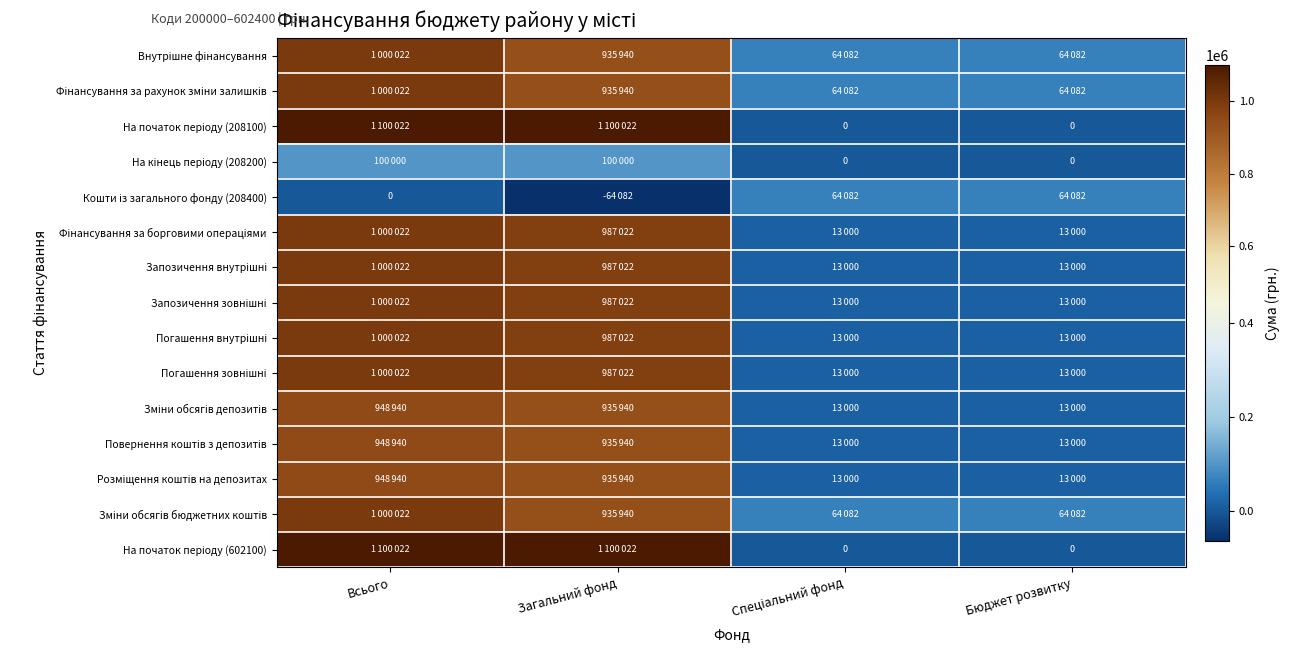

What is the difference between the highest and lowest values at Загальний фонд?

1164104